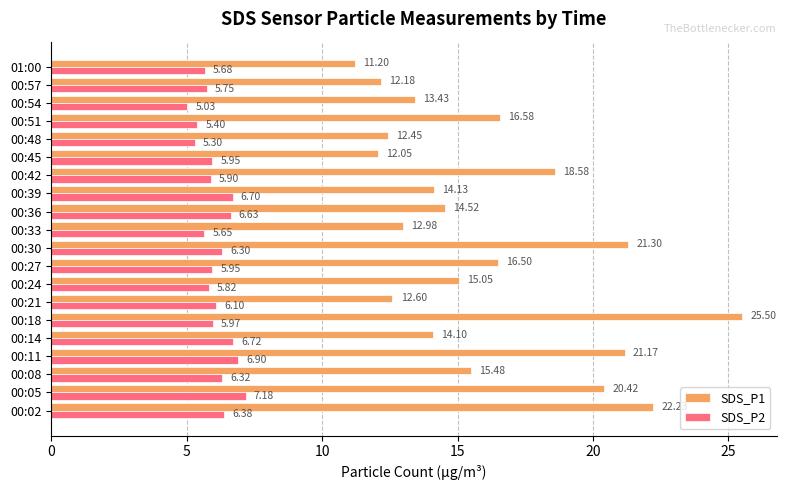

What is the difference between the highest and lowest values at 00:51?

11.2